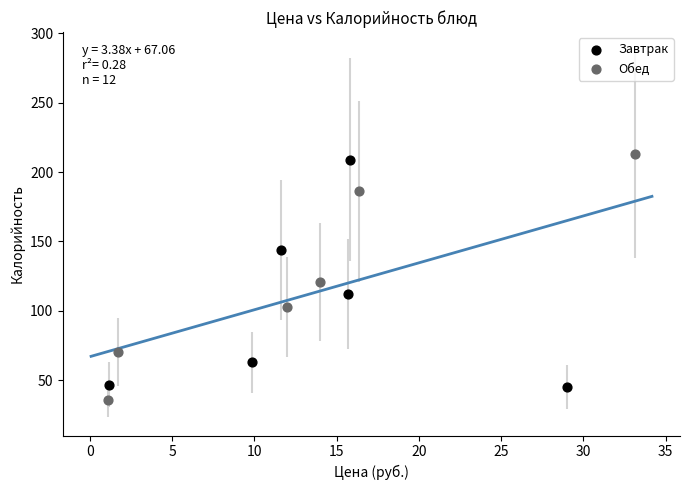

Which series has the widest spread of Y values?

Обед